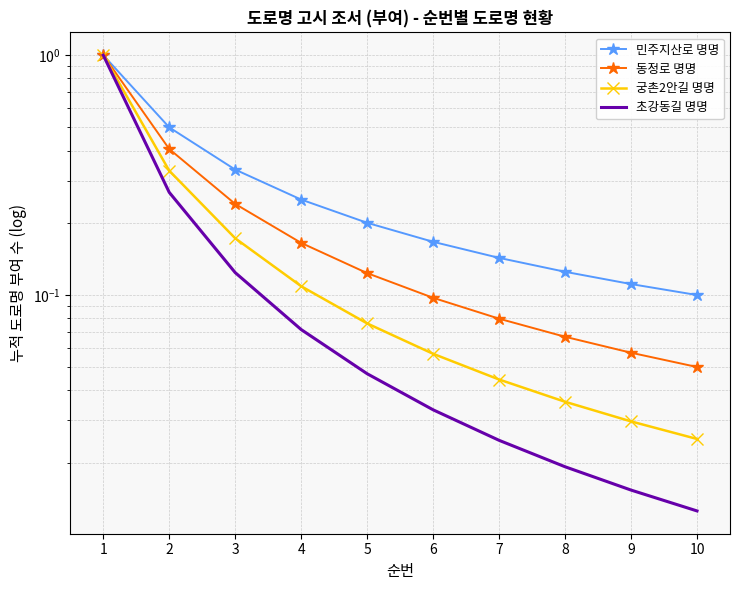

Between 1 and 5, which is larger?

1